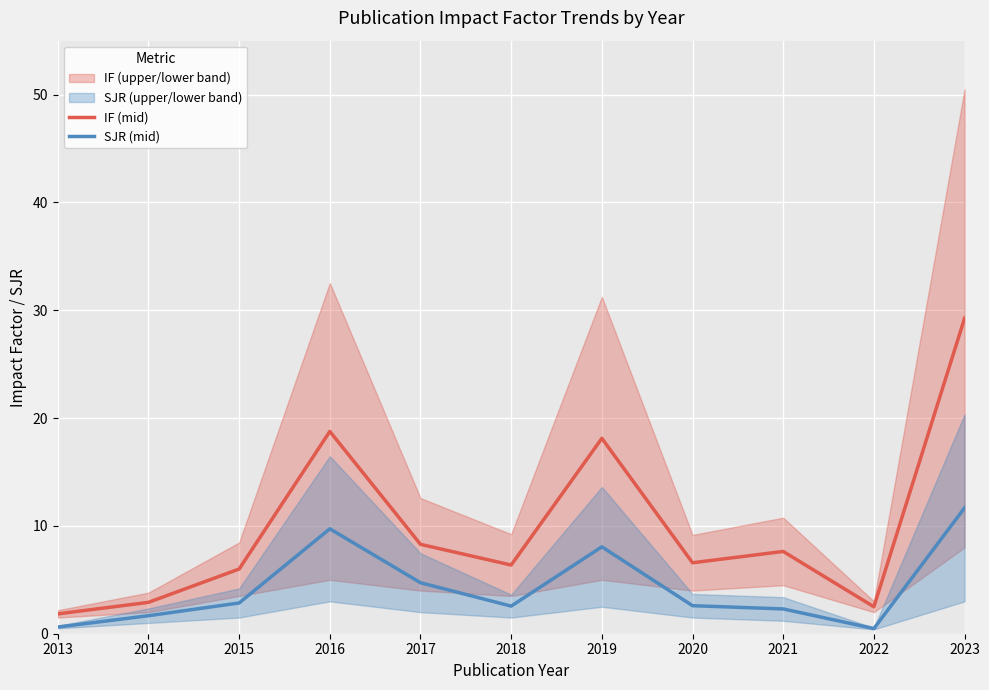

Rank the categories by IF (mid) value from lowest to highest.

2013, 2022, 2014, 2015, 2018, 2020, 2021, 2017, 2019, 2016, 2023